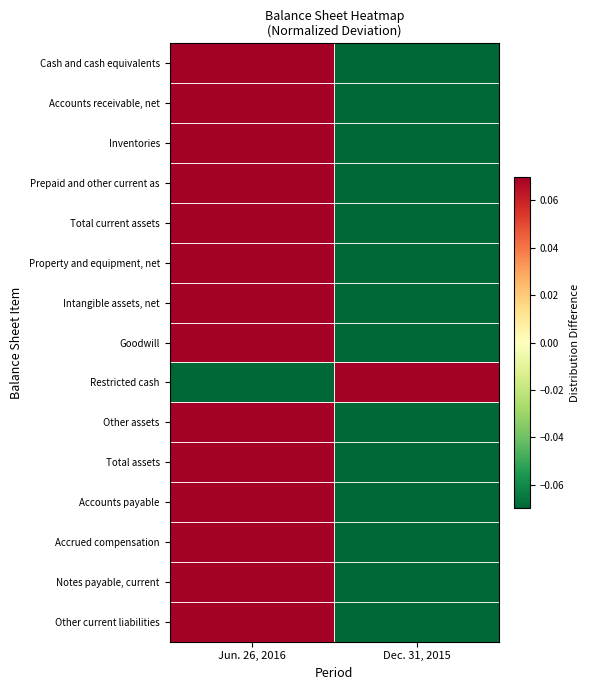

Reading right to left, transcribe all the data shown in this chart.

Cash and cash equivalents: Dec. 31, 2015=-0.2	Jun. 26, 2016=0.2
Accounts receivable, net: Dec. 31, 2015=-0.1	Jun. 26, 2016=0.1
Inventories: Dec. 31, 2015=-0.1	Jun. 26, 2016=0.1
Prepaid and other current as: Dec. 31, 2015=-0.3	Jun. 26, 2016=0.3
Total current assets: Dec. 31, 2015=-0.2	Jun. 26, 2016=0.2
Property and equipment, net: Dec. 31, 2015=-0.1	Jun. 26, 2016=0.1
Intangible assets, net: Dec. 31, 2015=-0.7	Jun. 26, 2016=0.7
Goodwill: Dec. 31, 2015=-0.6	Jun. 26, 2016=0.6
Restricted cash: Dec. 31, 2015=0.2	Jun. 26, 2016=-0.2
Other assets: Dec. 31, 2015=-0.7	Jun. 26, 2016=0.7
Total assets: Dec. 31, 2015=-0.4	Jun. 26, 2016=0.4
Accounts payable: Dec. 31, 2015=-0.3	Jun. 26, 2016=0.3
Accrued compensation: Dec. 31, 2015=-0.2	Jun. 26, 2016=0.2
Notes payable, current: Dec. 31, 2015=-1.0	Jun. 26, 2016=1.0
Other current liabilities: Dec. 31, 2015=-0.4	Jun. 26, 2016=0.4